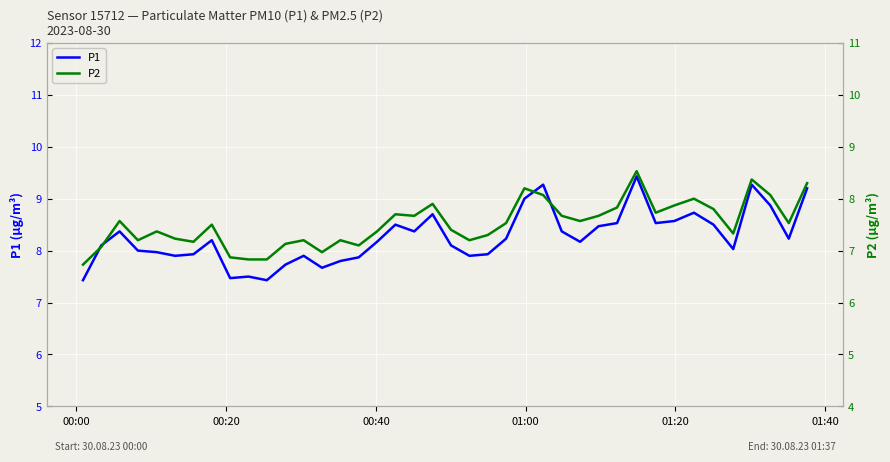

What is the maximum value for P2?

8.5